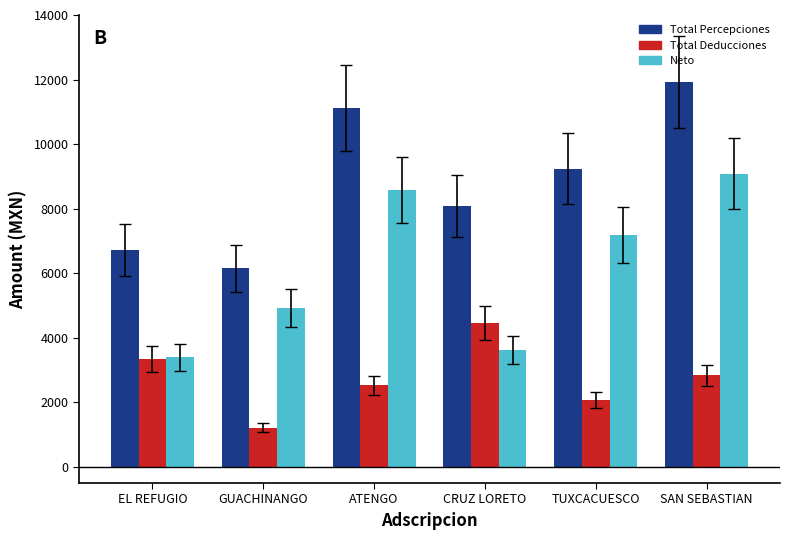

What are all the series names shown in the legend?

Total Percepciones, Total Deducciones, Neto